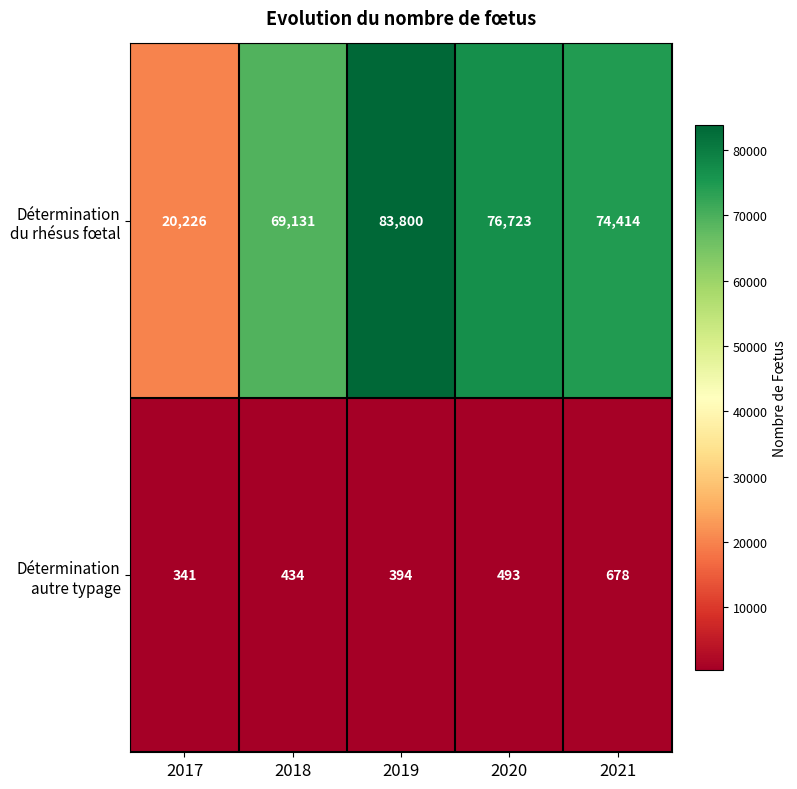

Reading left to right, extract all data points from this chart.

Détermination du rhésus fœtal: 2017=20226	2018=69131	2019=83800	2020=76723	2021=74414
Détermination autre typage: 2017=341	2018=434	2019=394	2020=493	2021=678